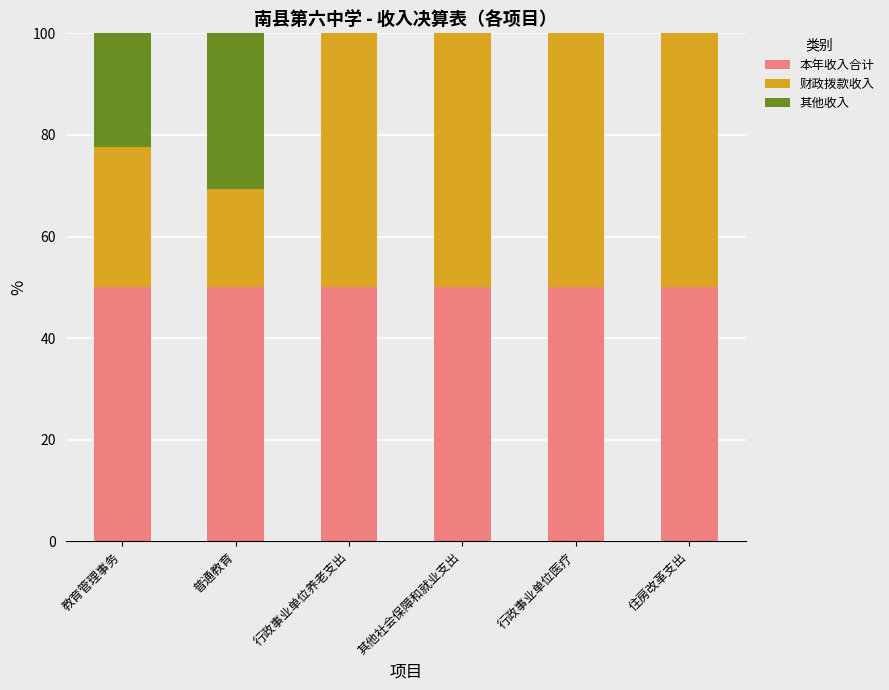

What is the maximum value for 本年收入合计?

50.0